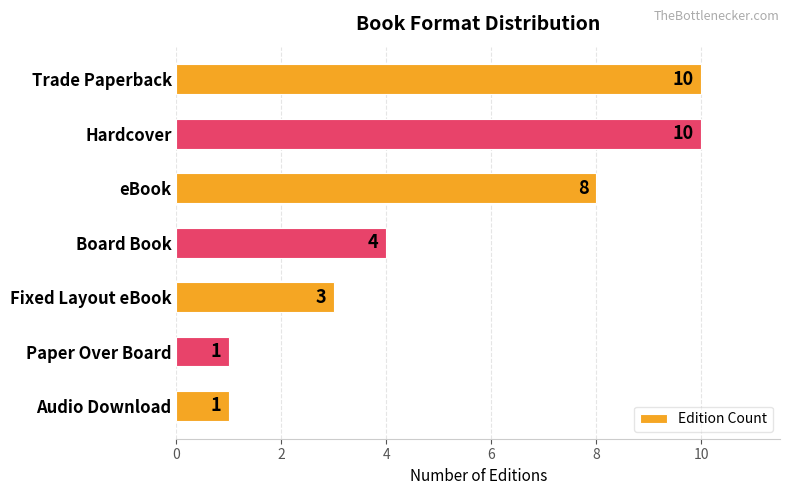

What is the difference between the second highest and minimum values?

9